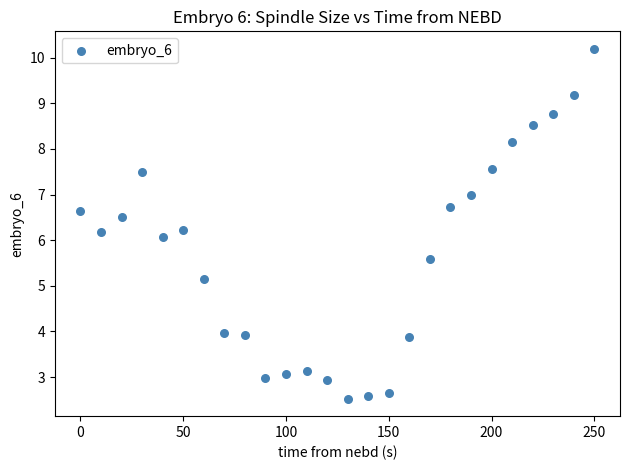

What is the range of Y values (max minus min)?

7.7